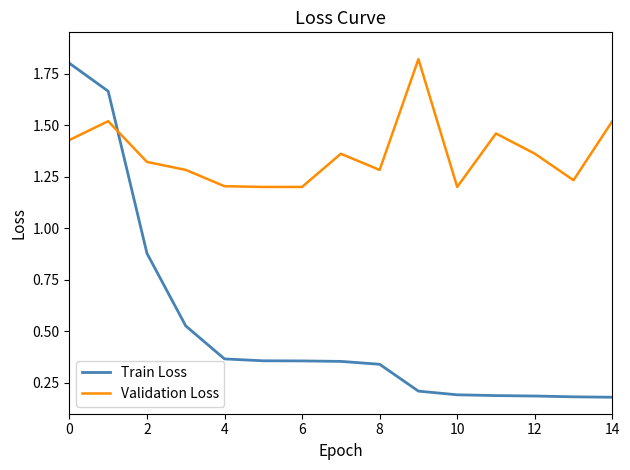

What is the difference between the maximum and minimum values in the Validation Loss series?

0.6